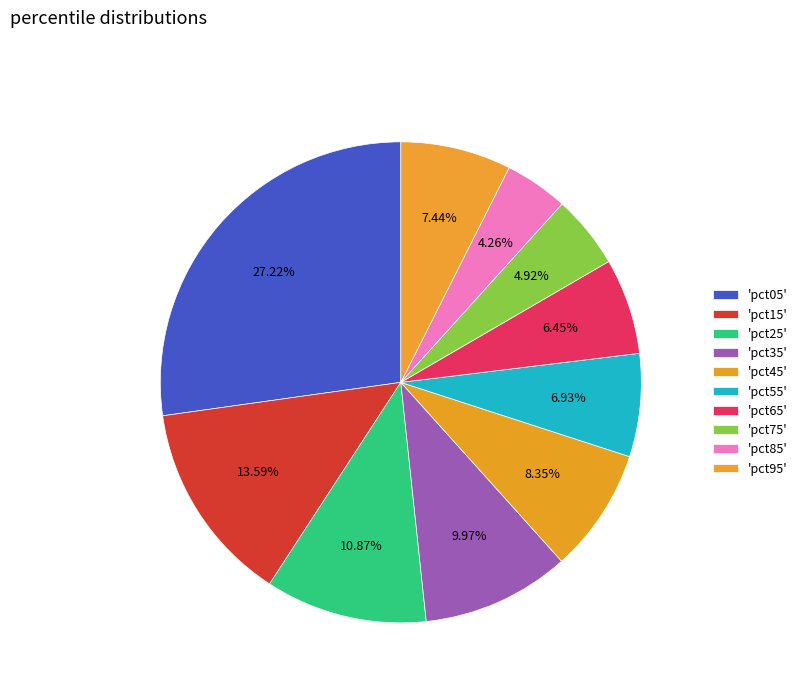

Count the number of slices in the pie.

10